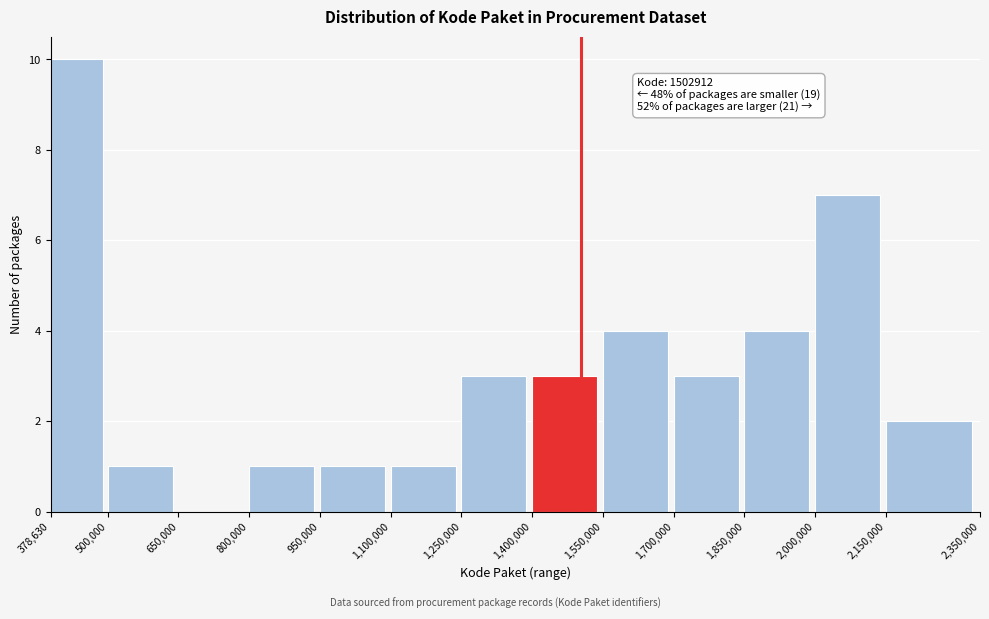

Over which range of the x-axis is the bar tallest?

378,630 to 500,000